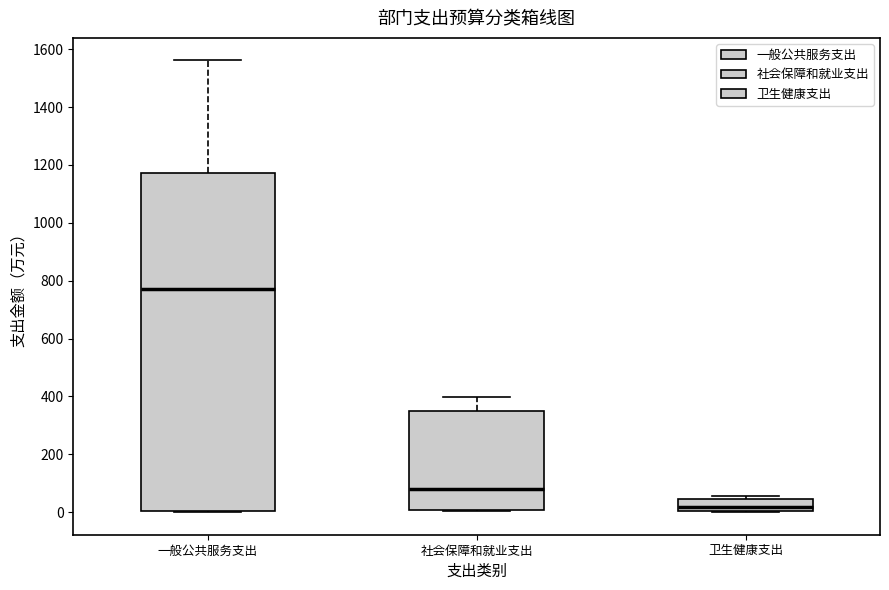

Which box has the lowest median line?

卫生健康支出